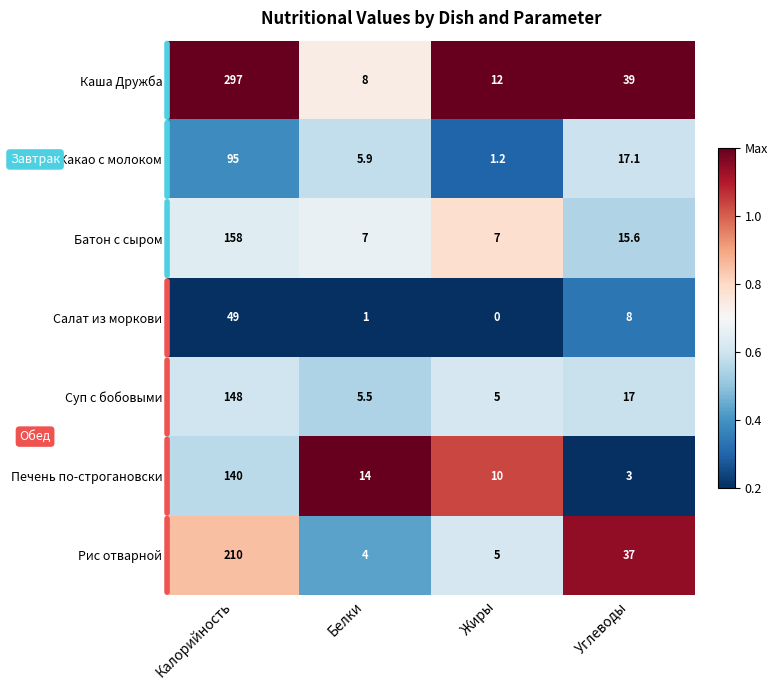

What is the spread (max minus min) of values at Калорийность?

248.0